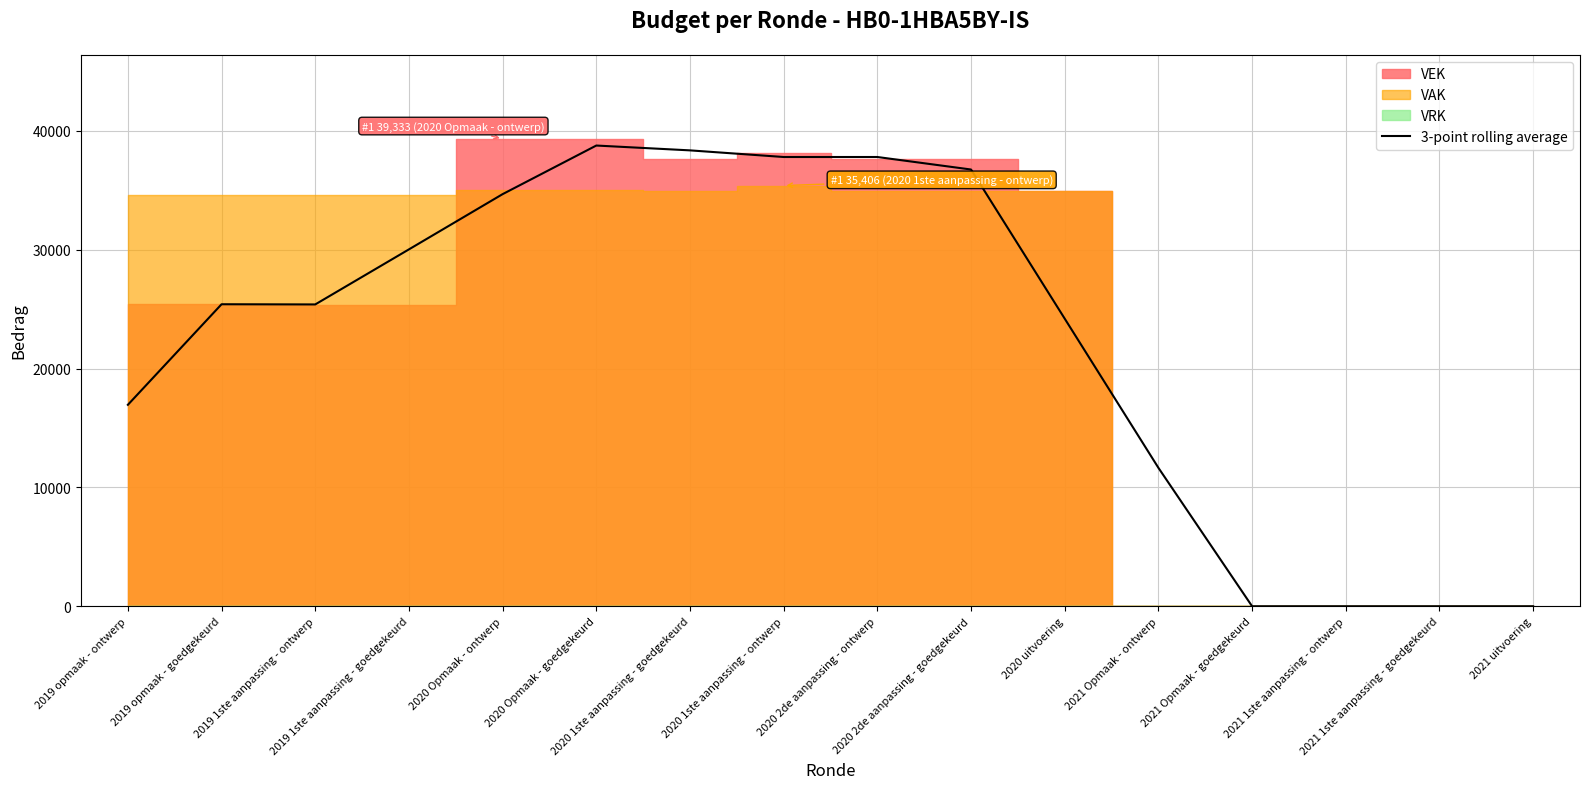

Which label corresponds to the smallest value in the chart?

2021 Opmaak - goedgekeurd